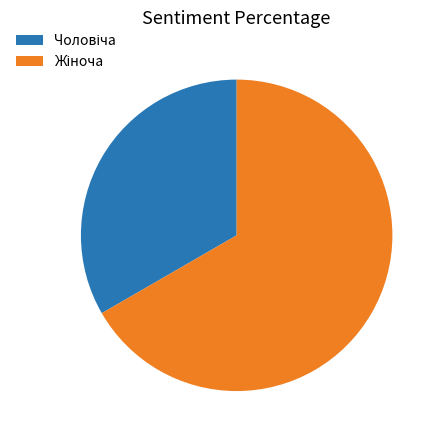

Is there a majority slice in this chart?

Yes